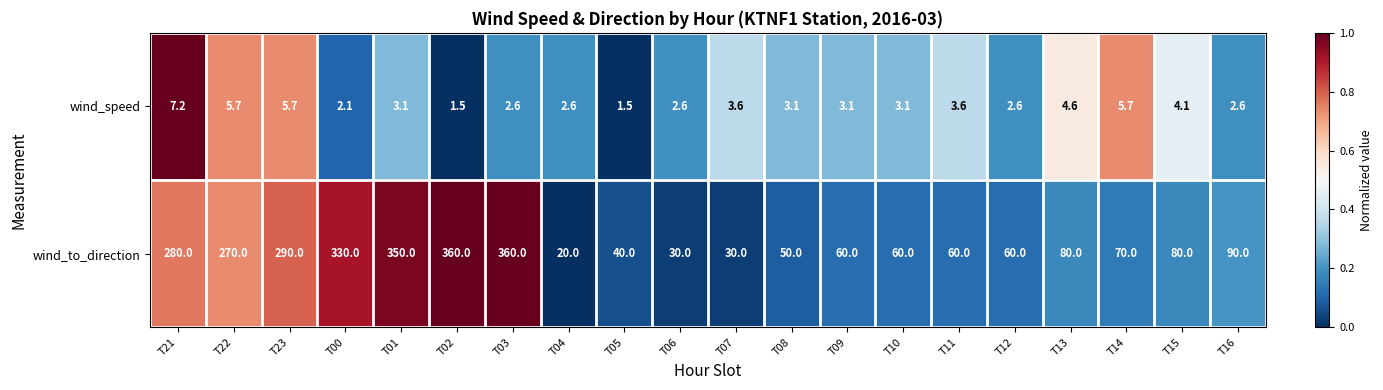

At how many categories does at least one series exceed 254?

7